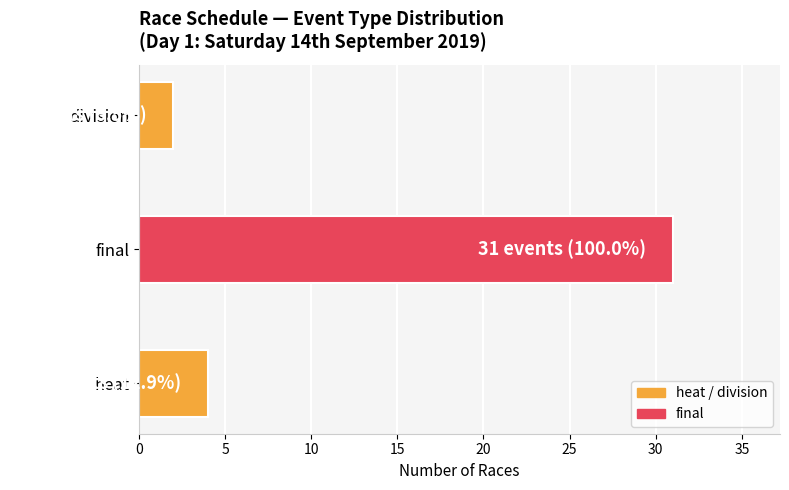

Rank the categories by value from lowest to highest.

division, heat, final